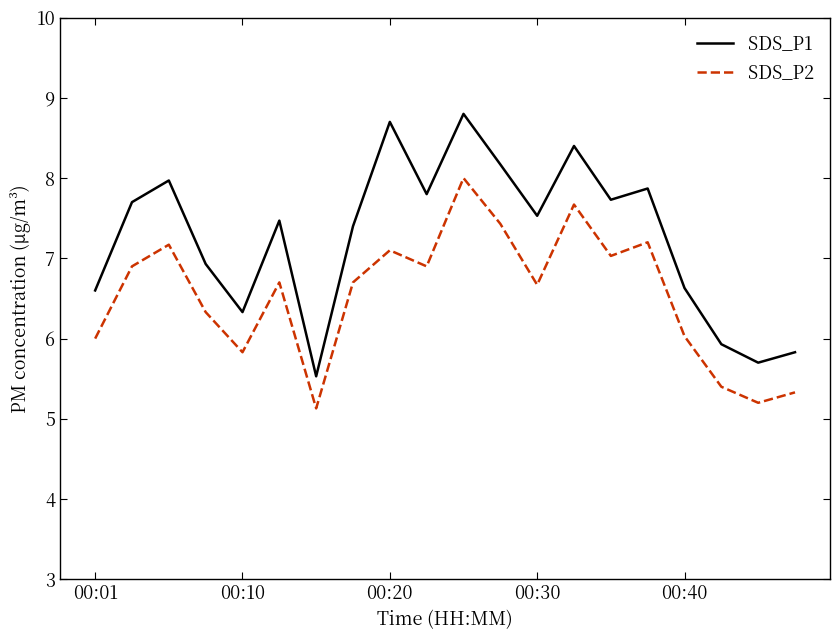

Which series has the largest range (max minus min)?

SDS_P1